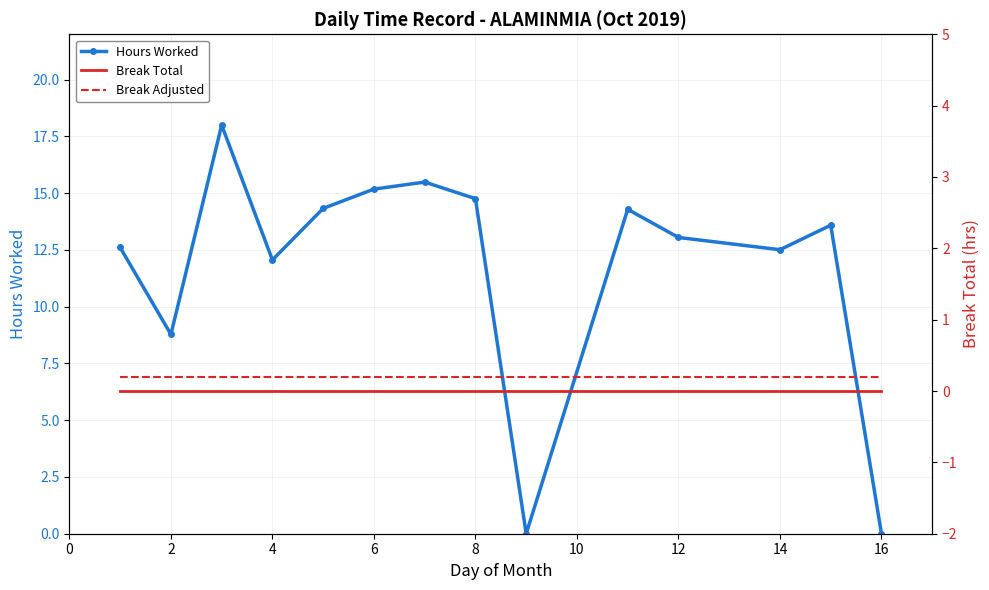

Reading left to right, what are all the values shown in this chart?

Hours Worked: 12.6	8.8	18.0	12.1	14.3	15.2	15.5	14.8	0.0	14.3	13.1	12.5	13.6	0.0
Hours Worked Trend: 12.6	8.8	18.0	12.1	14.3	15.2	15.5	14.8	0.0	14.3	13.1	12.5	13.6	0.0
Break Total: 0.0	0.0	0.0	0.0	0.0	0.0	0.0	0.0	0.0	0.0	0.0	0.0	0.0	0.0
Break Adjusted: 0.2	0.2	0.2	0.2	0.2	0.2	0.2	0.2	0.2	0.2	0.2	0.2	0.2	0.2